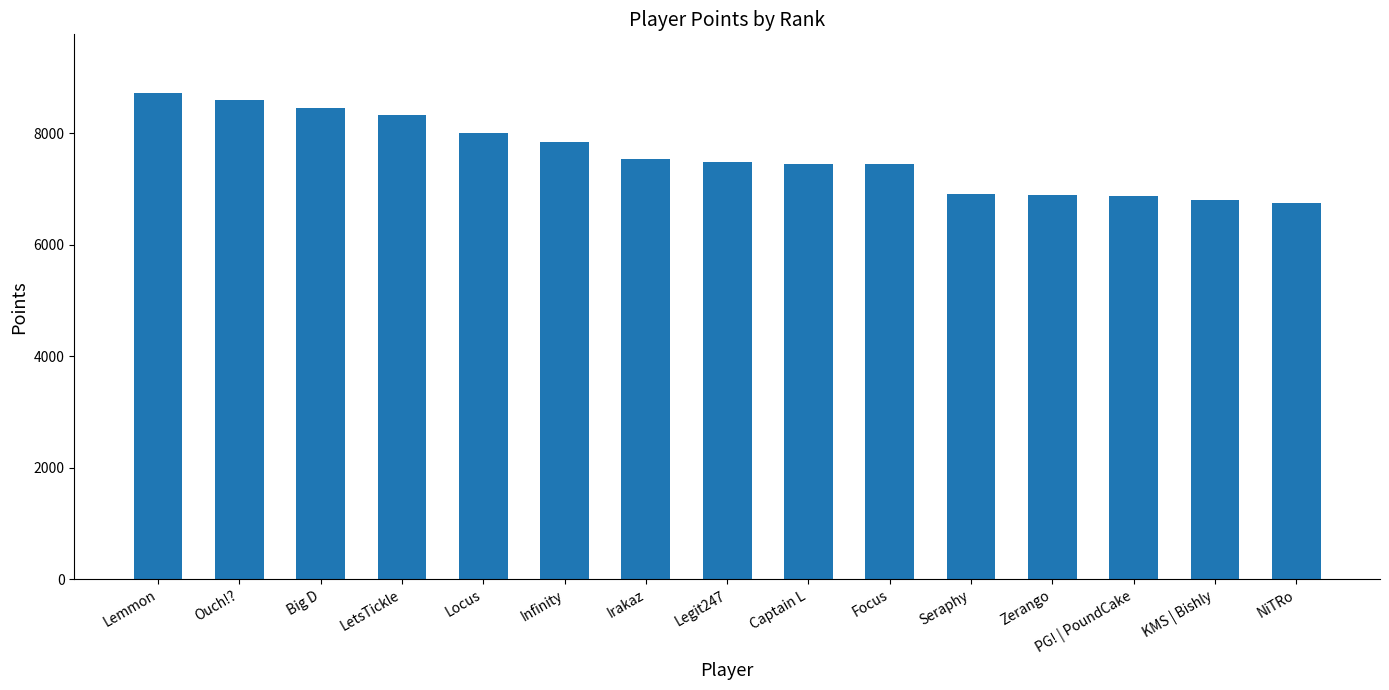

What is the label of the 15th bar from the left?

NiTRo